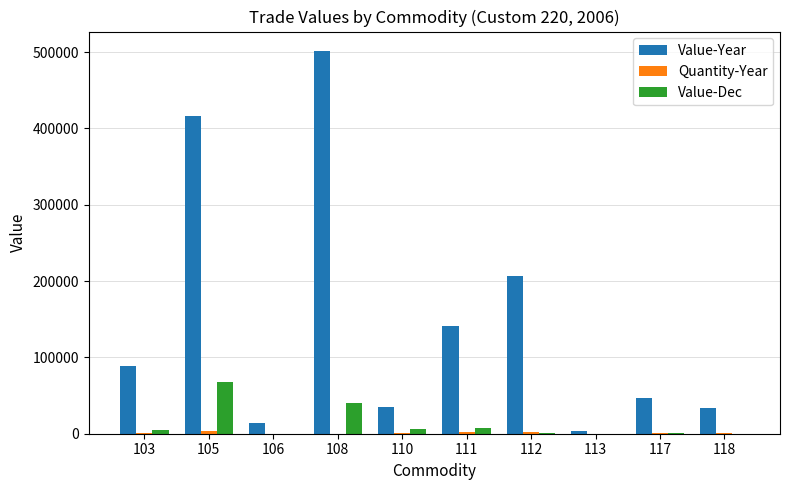

Between 105 and 111, which series saw the biggest shift?

Value-Year